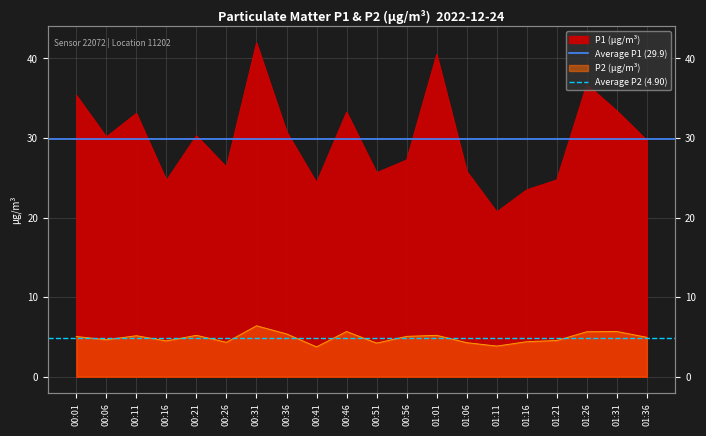

What is the lowest value of the Average P1 (29.9) series?

29.9